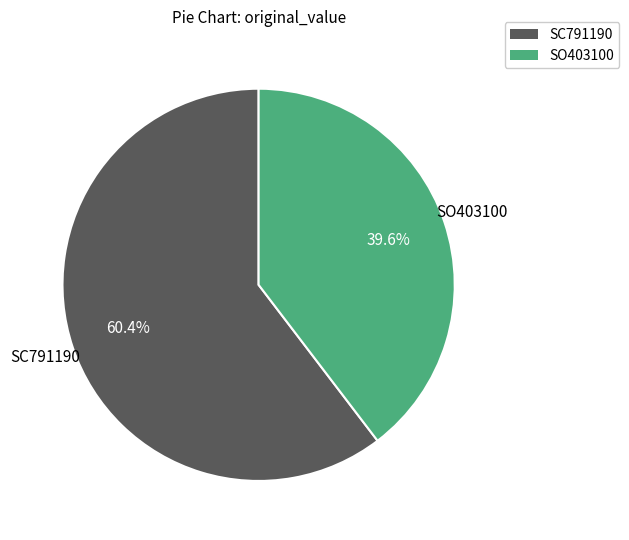

Is there a majority slice in this chart?

Yes